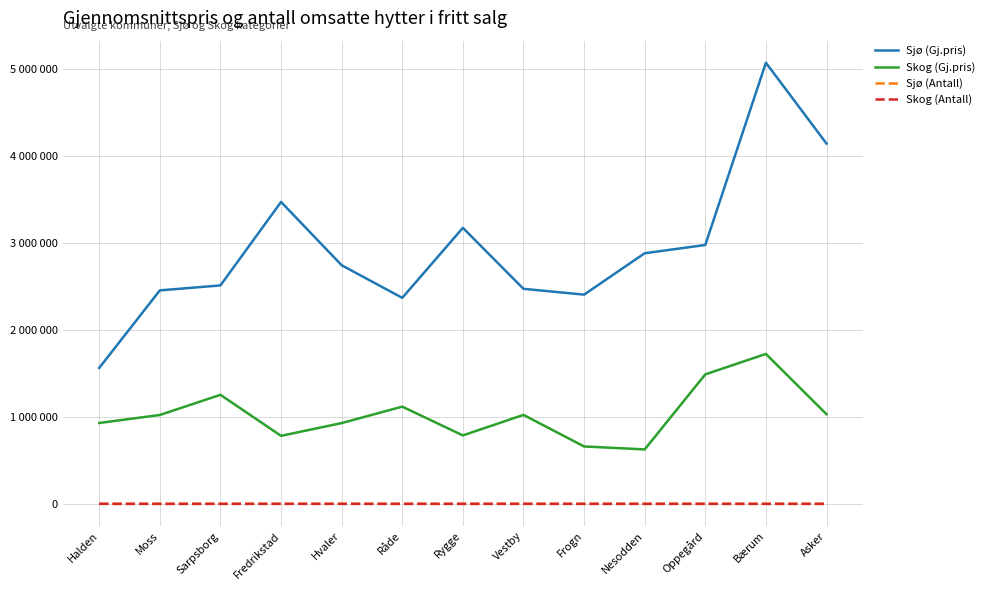

Is this an area chart (filled region under the line)?

No